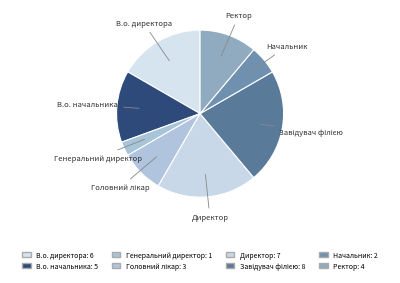

Count the number of slices in the pie.

8